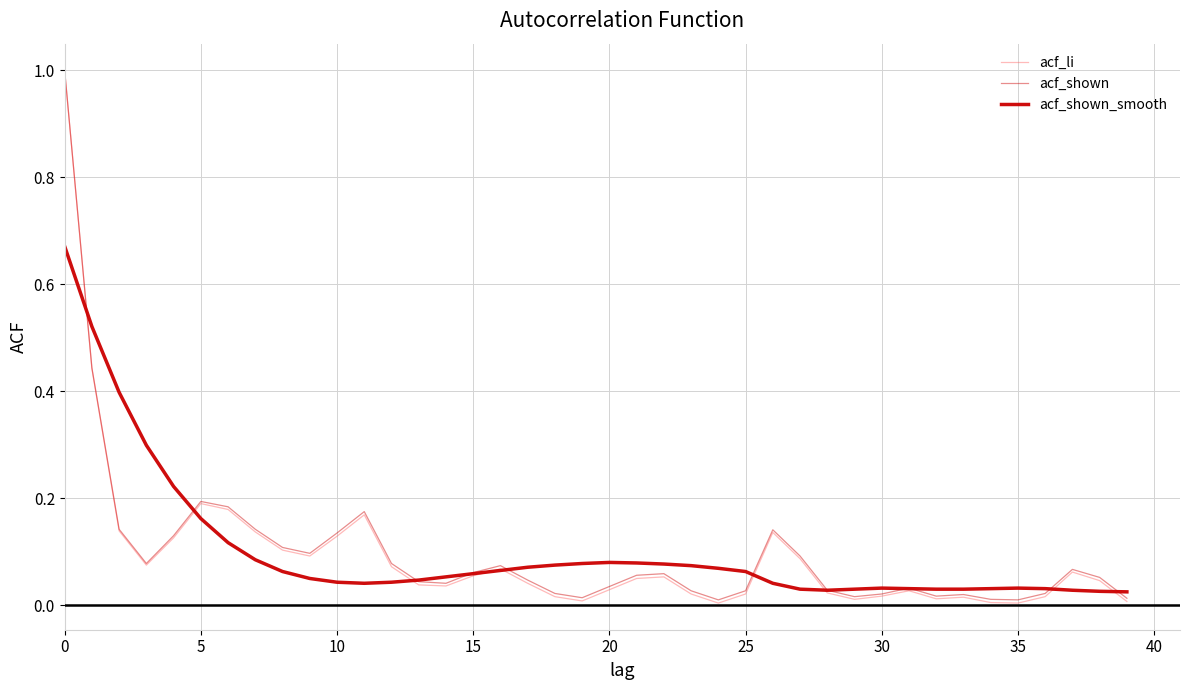

True or false: acf_li has more than 1 interior local peaks.

True